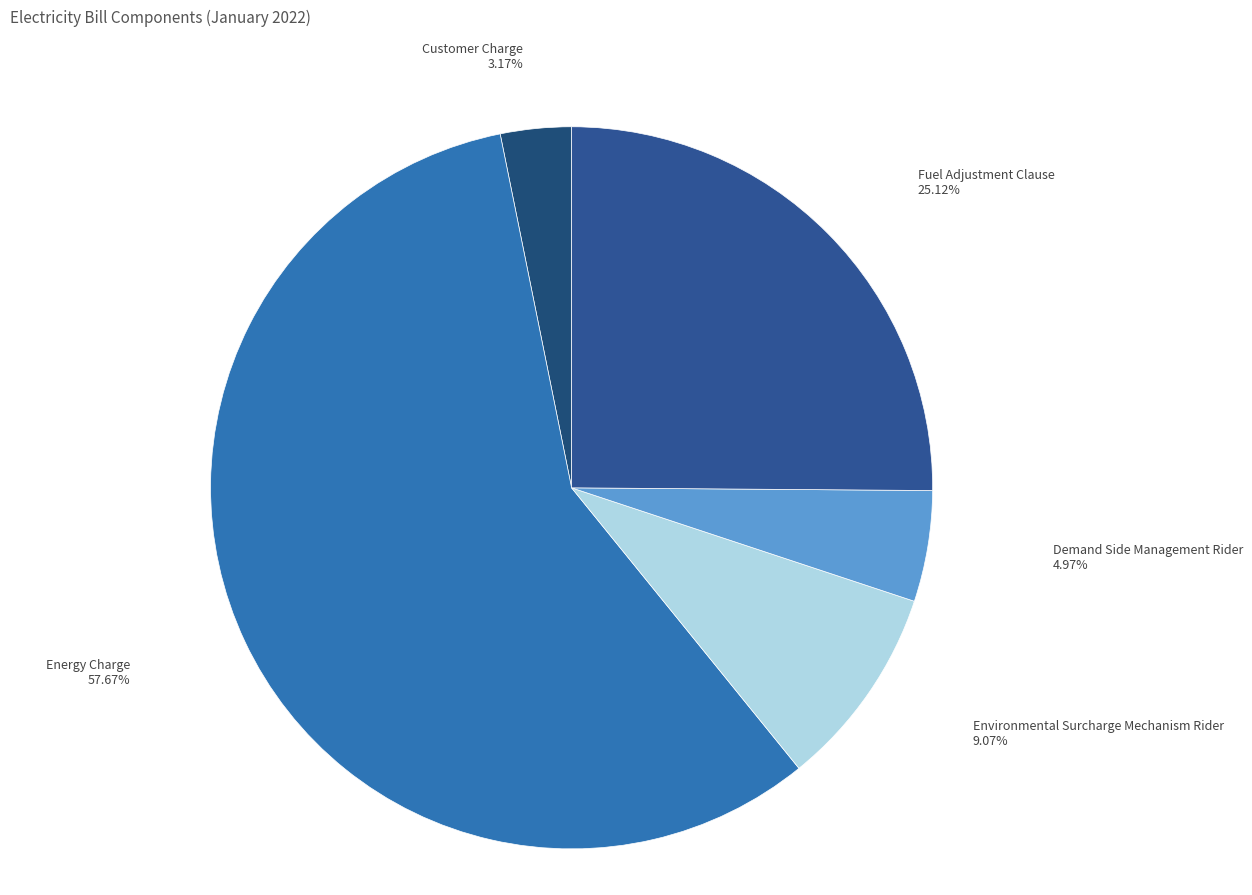

Which category has the biggest portion of the pie?

Energy Charge